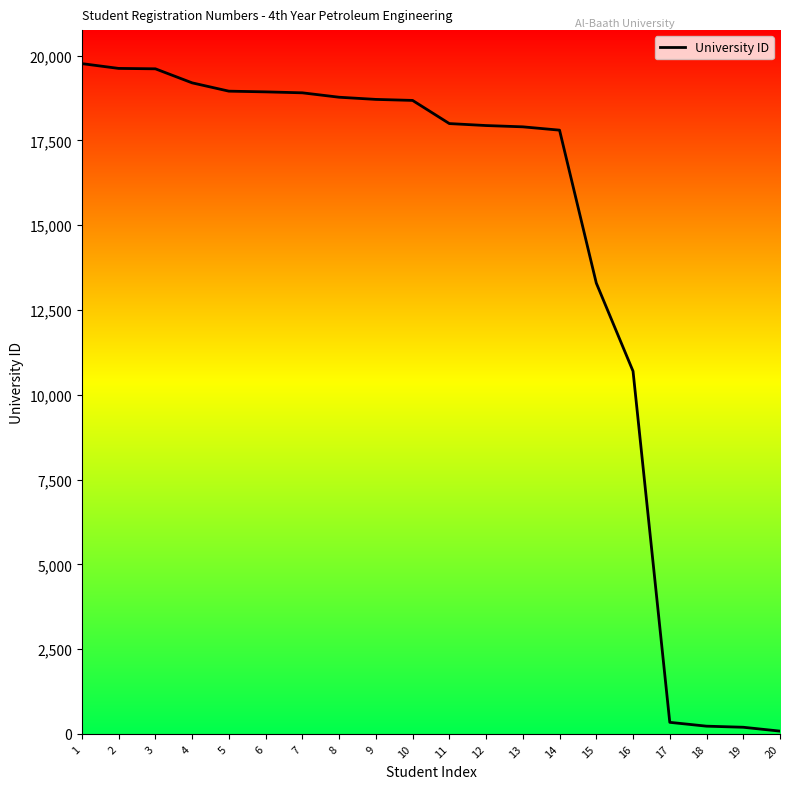

How many lines are shown in the chart?

1